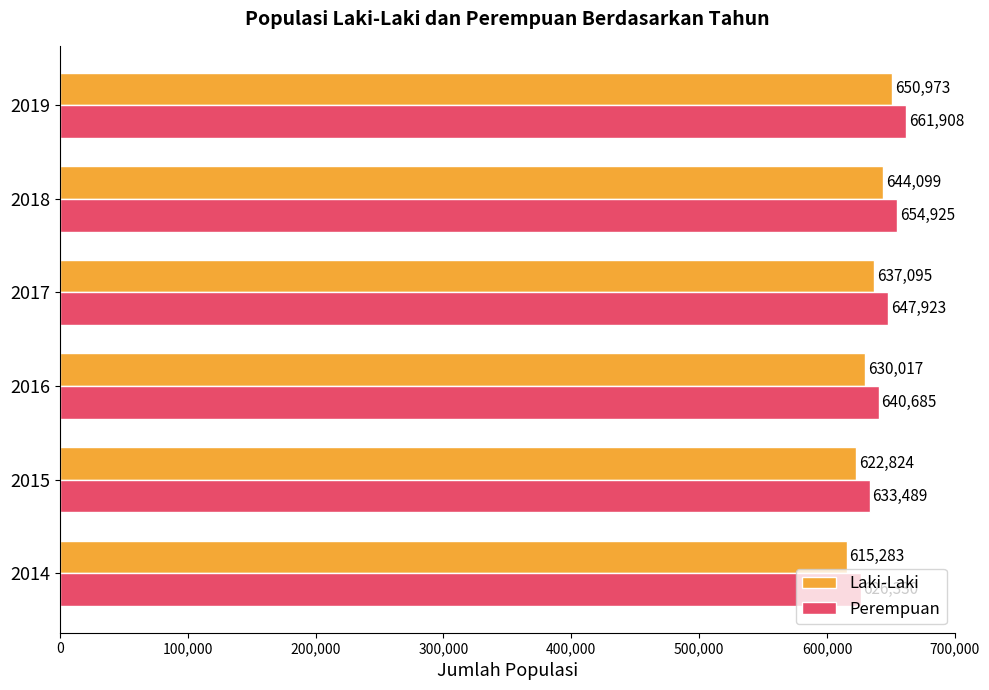

How many Perempuan values are between 633489 and 654925?

4